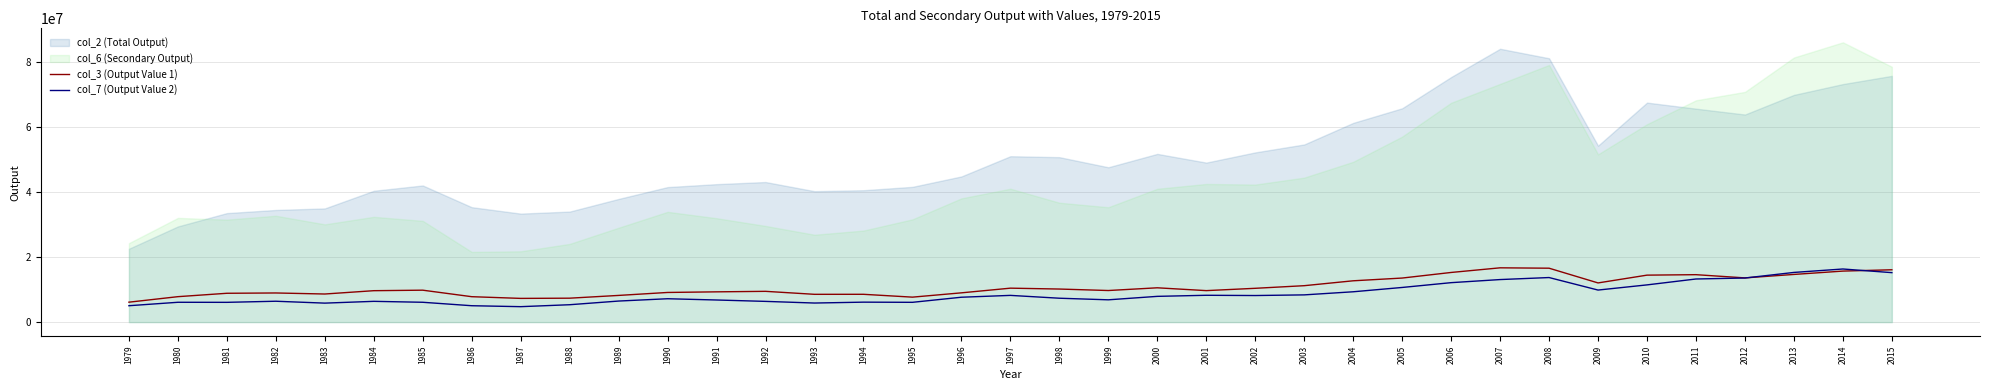

What is the sum of the col_3 (Output Value 1) values at 2011 and 1980?

22376873